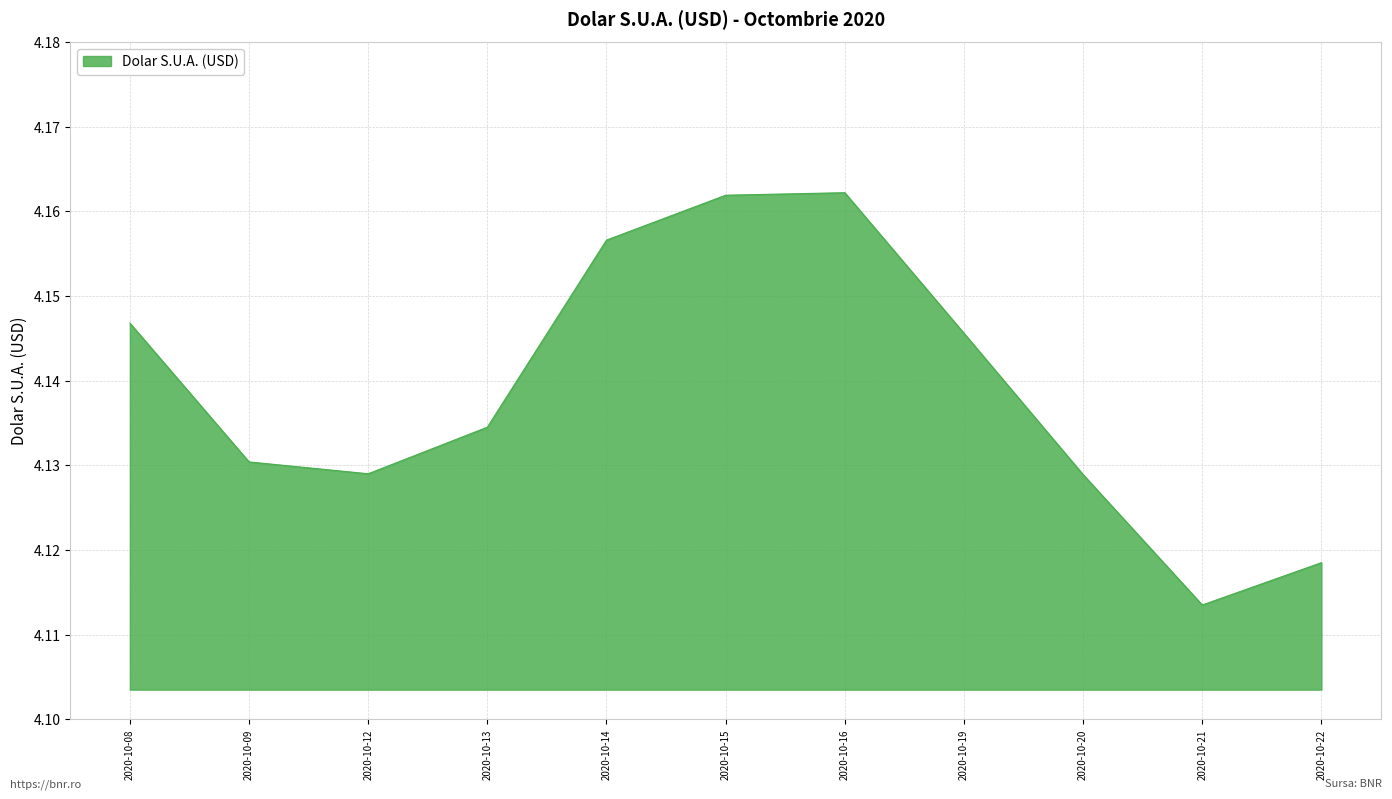

At which label is the value closest to 4?

2020-10-21